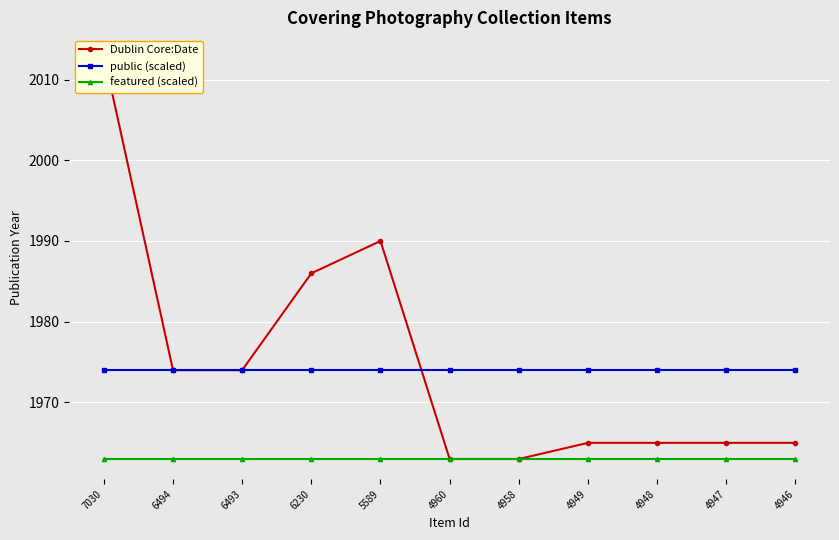

Which series has the widest spread of values?

Dublin Core:Date